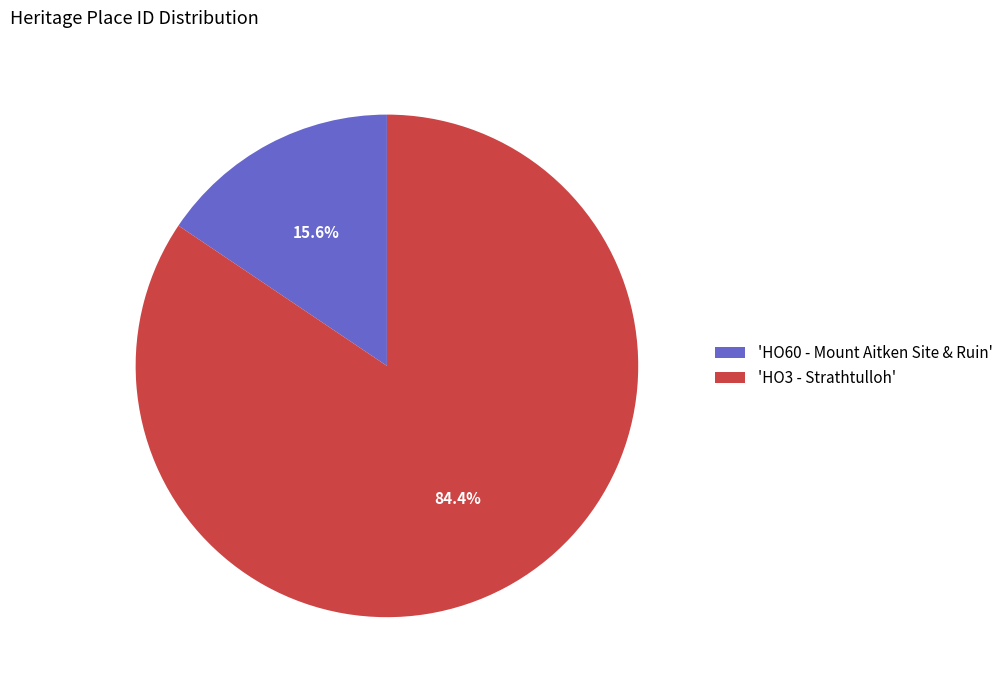

Which slice is the smallest?

'HO60 - Mount Aitken Site & Ruin'